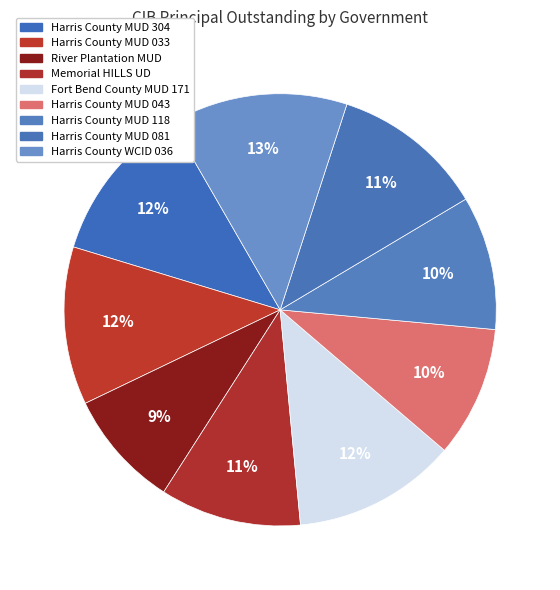

Approximately how many times larger is the value at River Plantation MUD compared to Harris County WCID 036?

0.7